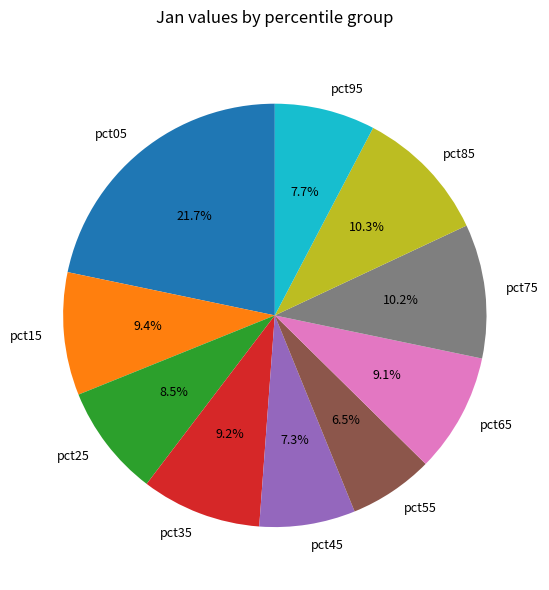

Combined, do pct05 and pct95 account for over 50%?

No